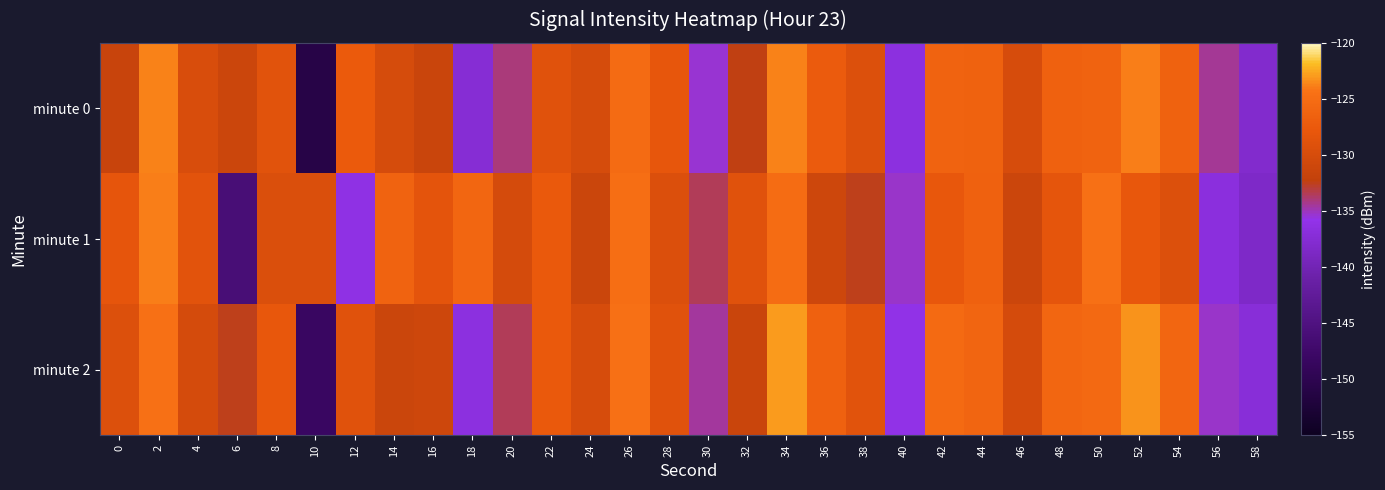

Which series changed the most between 18 and 50?

minute 0